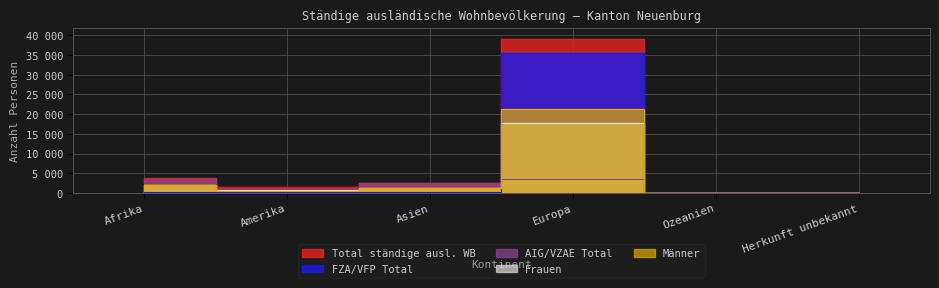

The value of Männer at Herkunft unbekannt is 18. True or false?

True